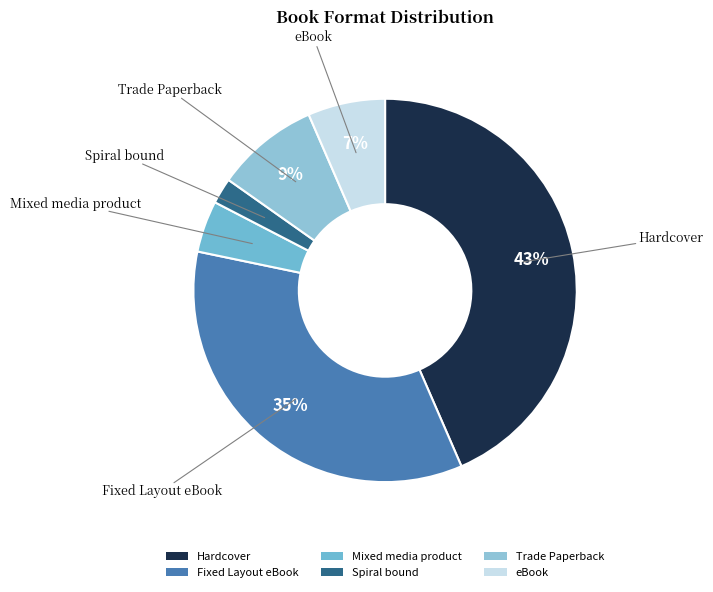

To the nearest percent, what portion does Spiral bound represent?

2%